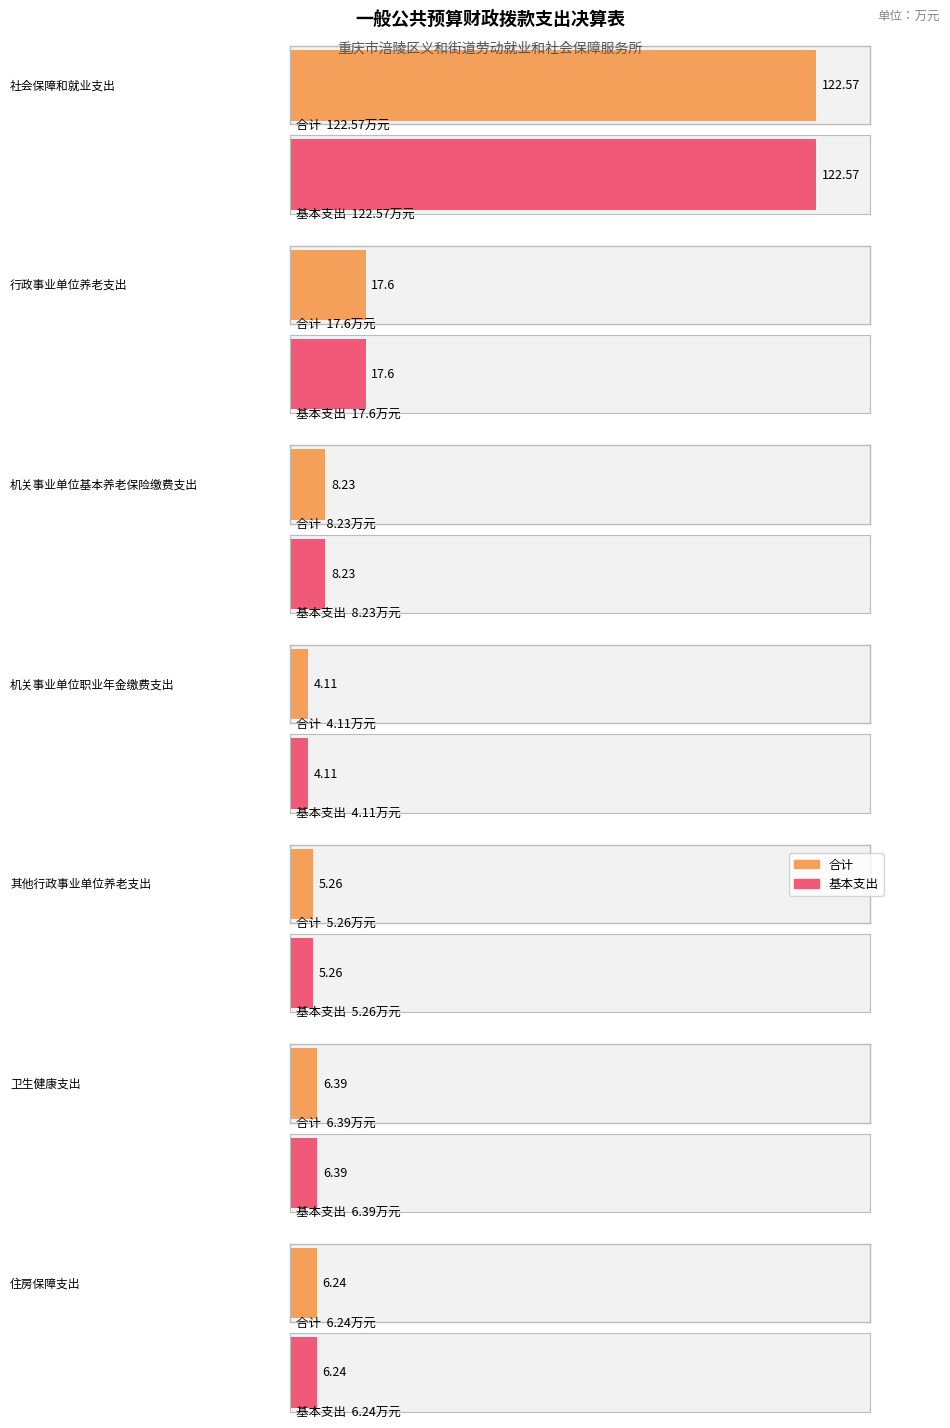

How many distinct data groups are displayed?

2